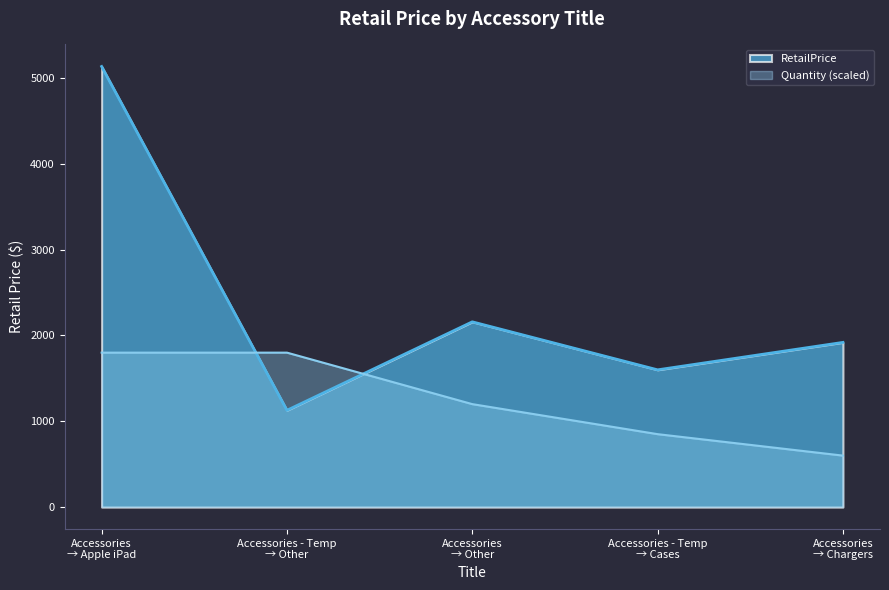

Which series has the largest range (max minus min)?

RetailPrice